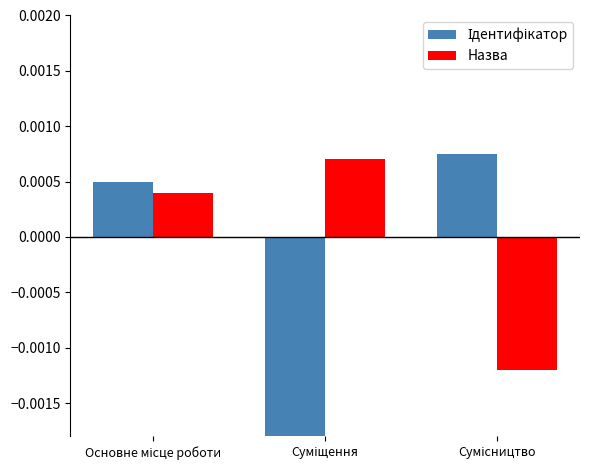

How many values in Ідентифікатор are above zero?

2